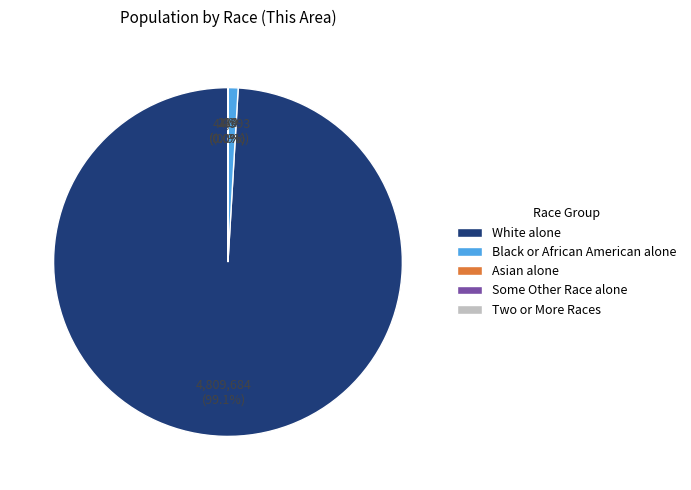

To the nearest percent, what percentage of the pie is White alone?

99%